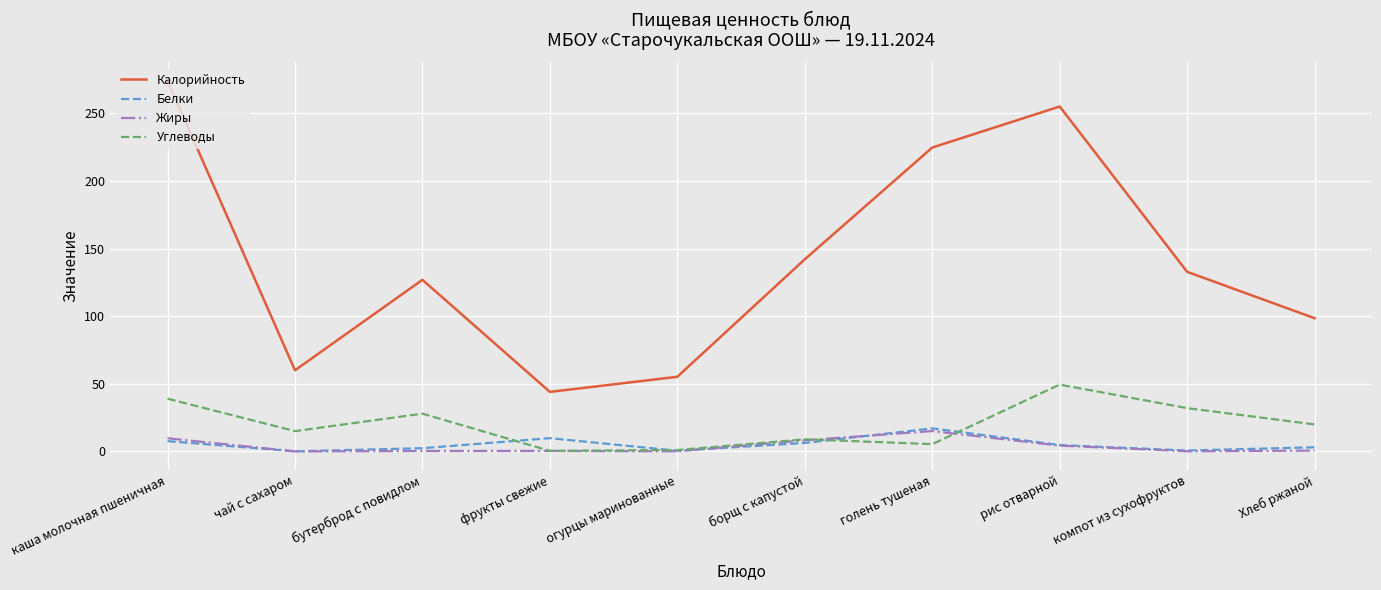

Which series has the largest total across all categories?

Калорийность